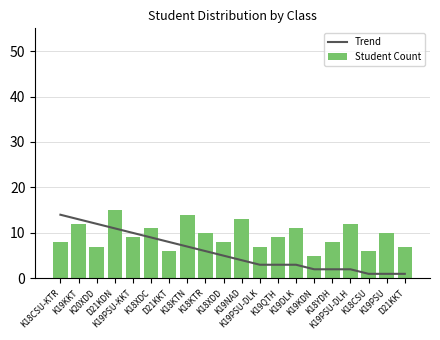

Rank the series by their average value, from highest to lowest.

Student Count, Trend